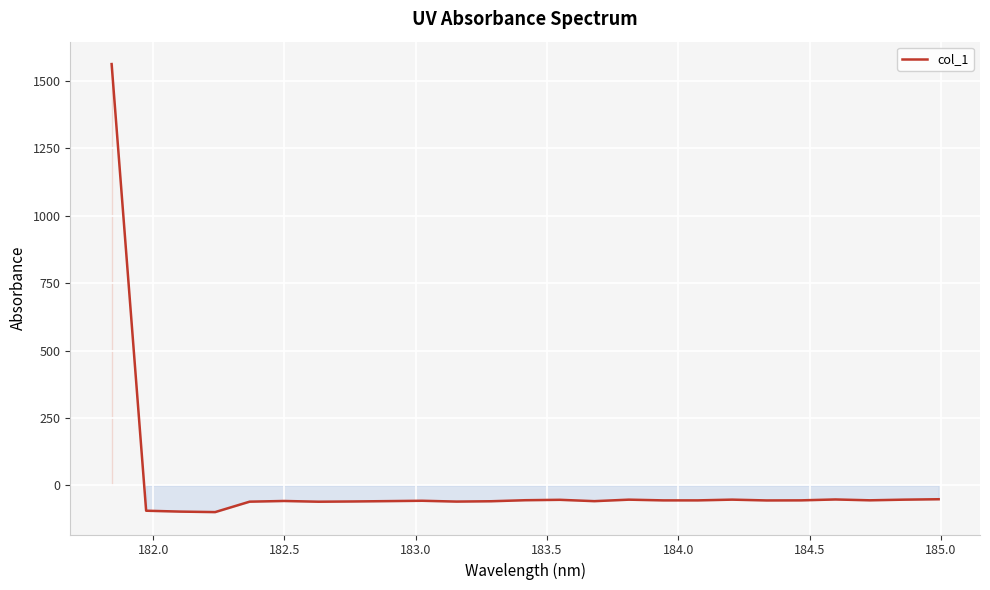

Count the number of data series in this chart.

1